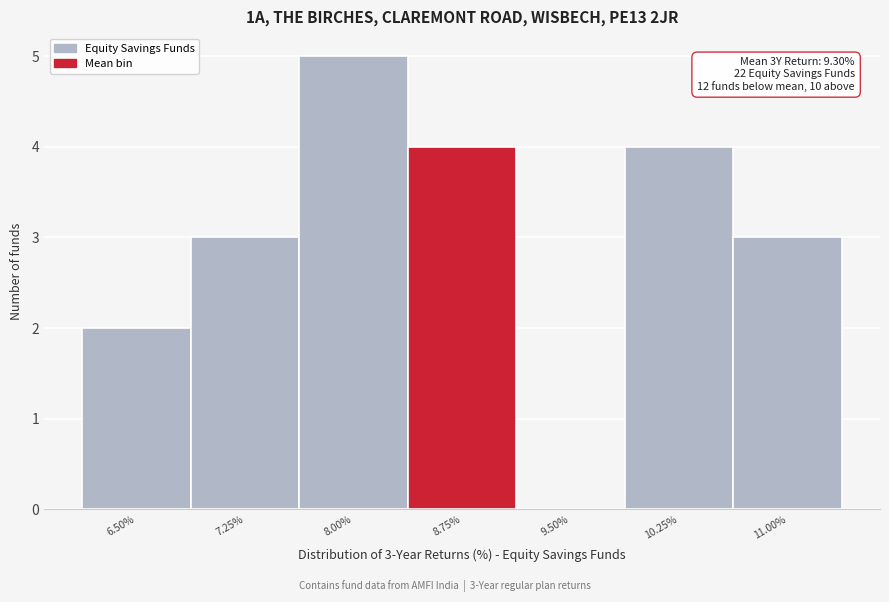

Reading left to right, extract all data points from this chart.

6.50%=2	7.25%=3	8.00%=5	8.75%=4	9.50%=0	10.25%=4	11.00%=3